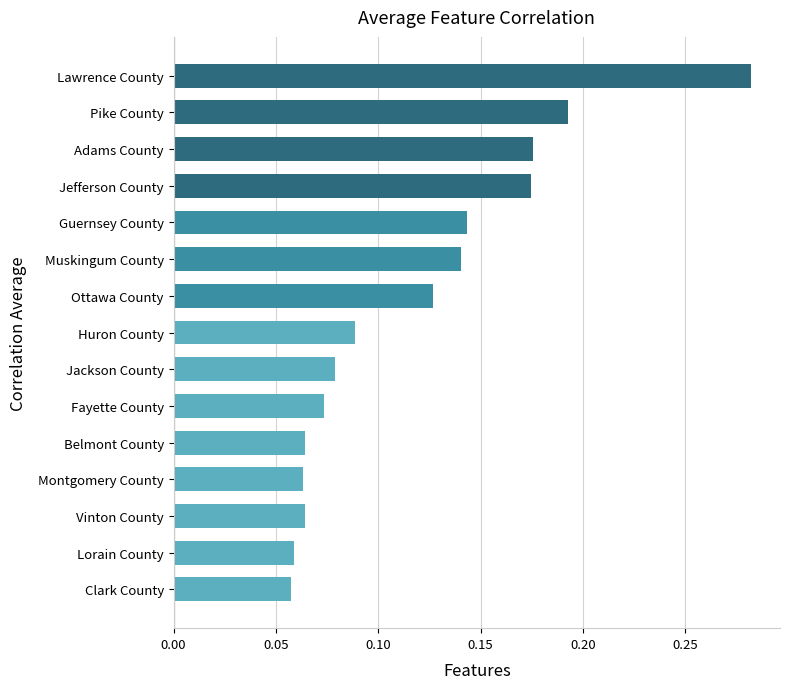

What position from the bottom is Belmont County?

5